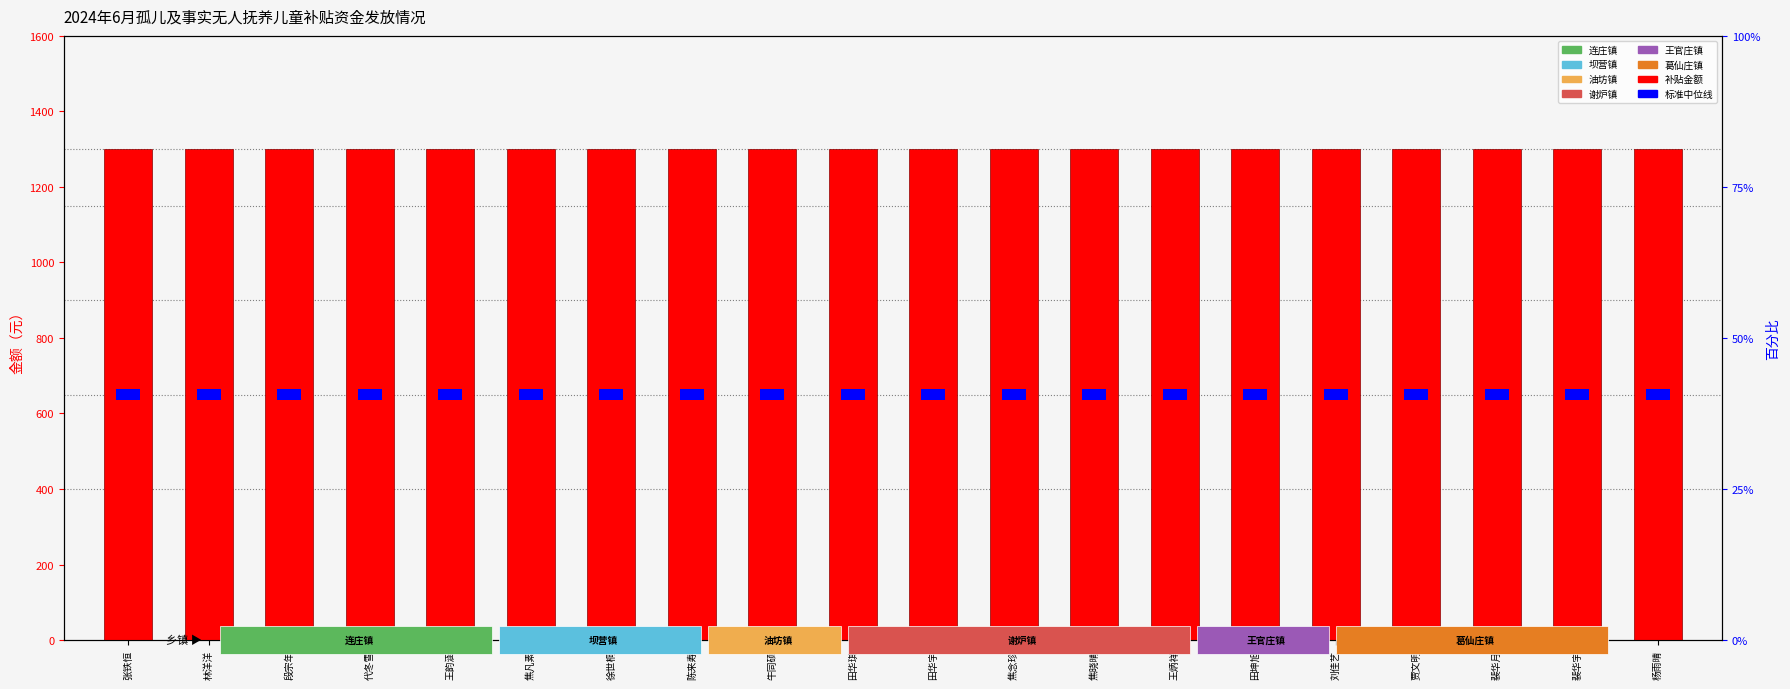

Rank the series by their maximum value, from lowest to highest.

补贴标准中位, 金额